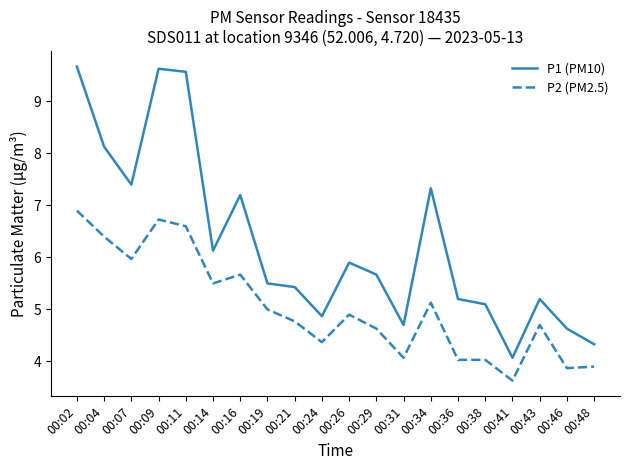

What is the total value across all series at 00:16?

12.9